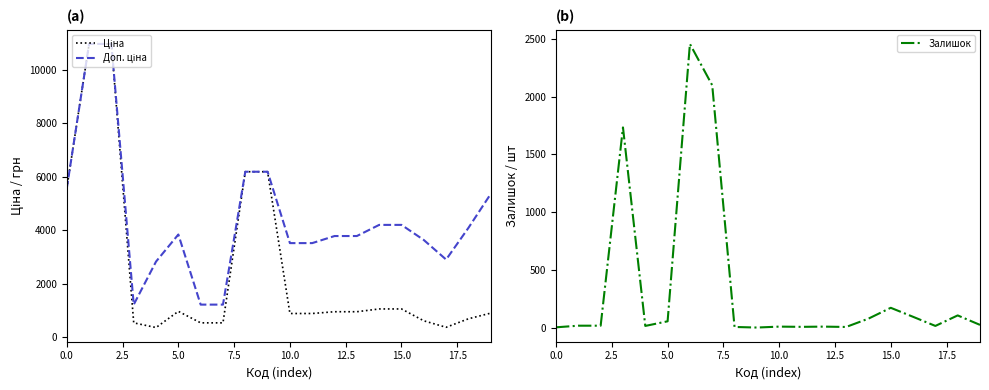

At which label does Залишок reach its minimum?

9